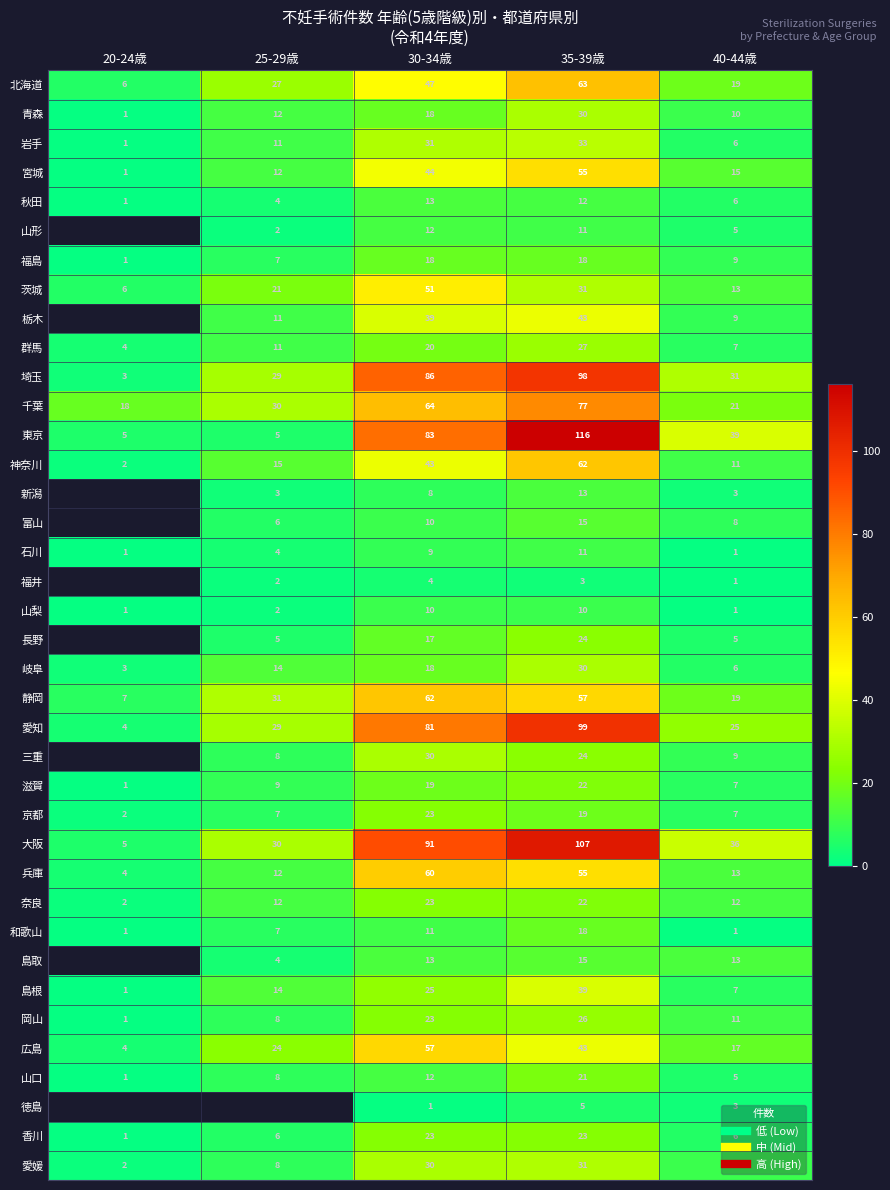

Between 40-44歳 and 25-29歳, which is larger?

25-29歳